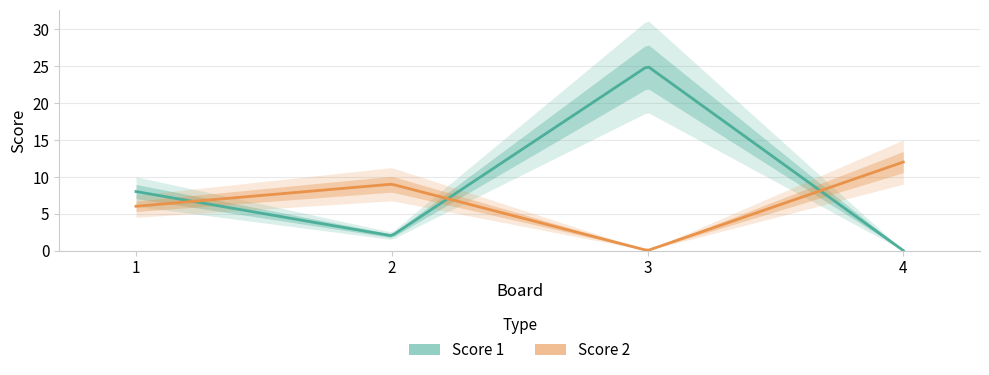

Which series has the largest total across all categories?

Score 1